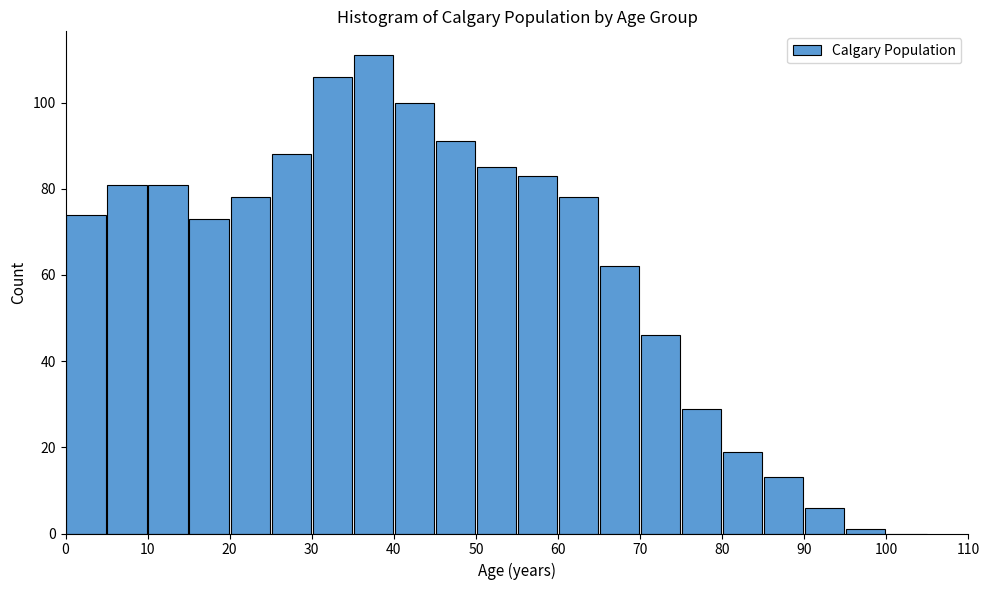

What is the height of the bar covering 85 to 90 on the x-axis? The values are not printed on the chart, so give them approximately, as read against the axis.

14